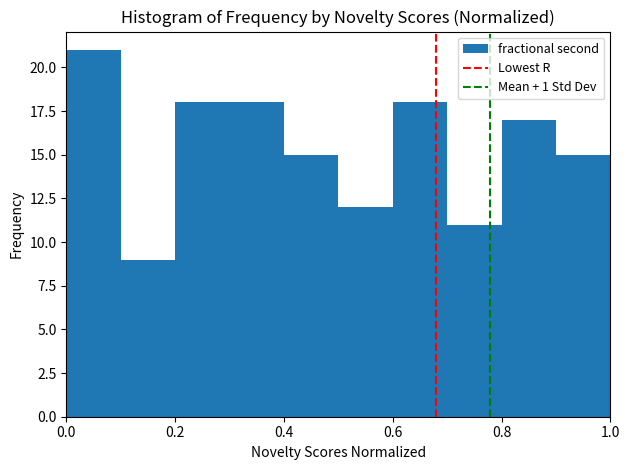

What is the height of the bar covering 0.3 to 0.4 on the x-axis? The values are not printed on the chart, so give them approximately, as read against the axis.

18